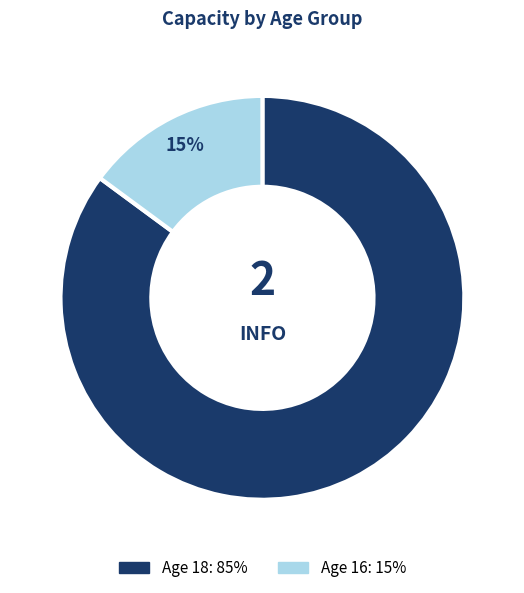

Is there a majority slice in this chart?

Yes